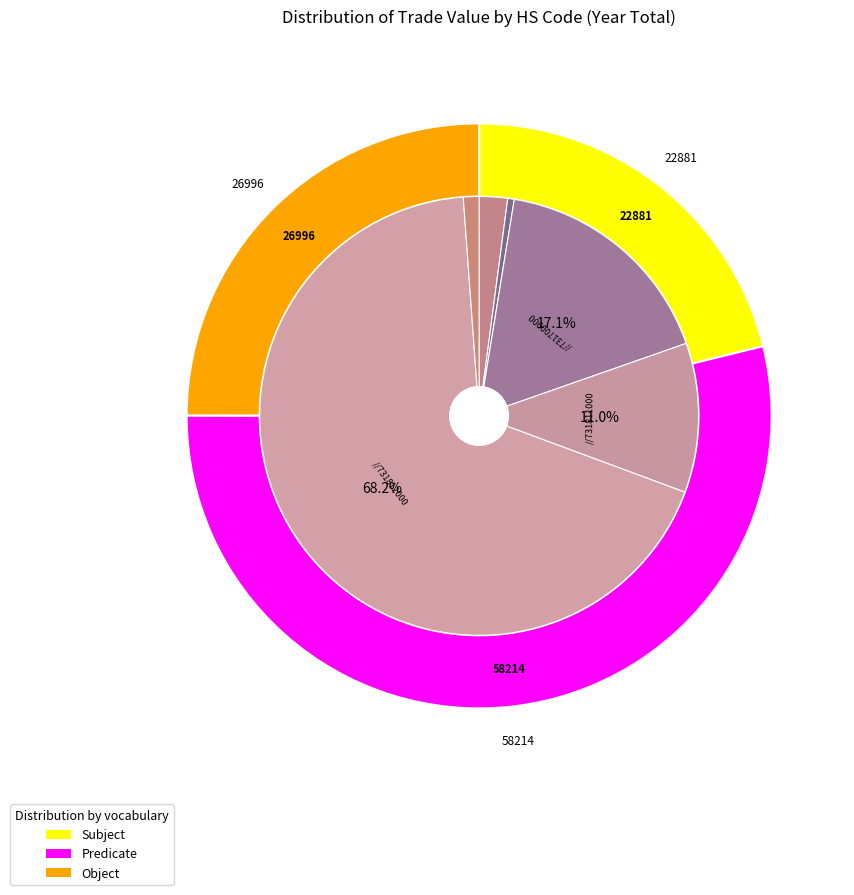

The 731811000(103) slice represents 10% of the pie. True or false?

False